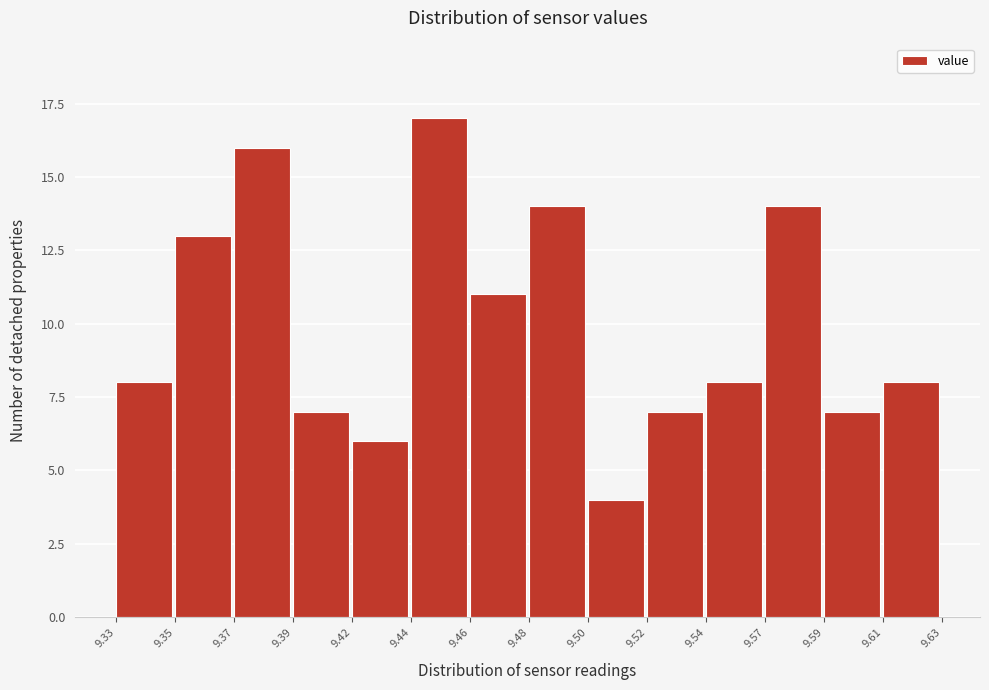

Reading right to left, extract all data points from this chart.

8	7	14	8	7	4	14	11	17	6	7	16	13	8